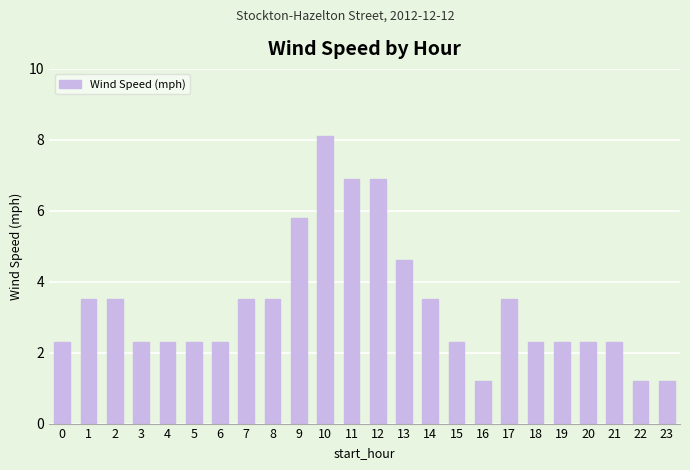

Reading left to right, transcribe all the data shown in this chart.

2.3	3.5	3.5	2.3	2.3	2.3	2.3	3.5	3.5	5.8	8.1	6.9	6.9	4.6	3.5	2.3	1.2	3.5	2.3	2.3	2.3	2.3	1.2	1.2